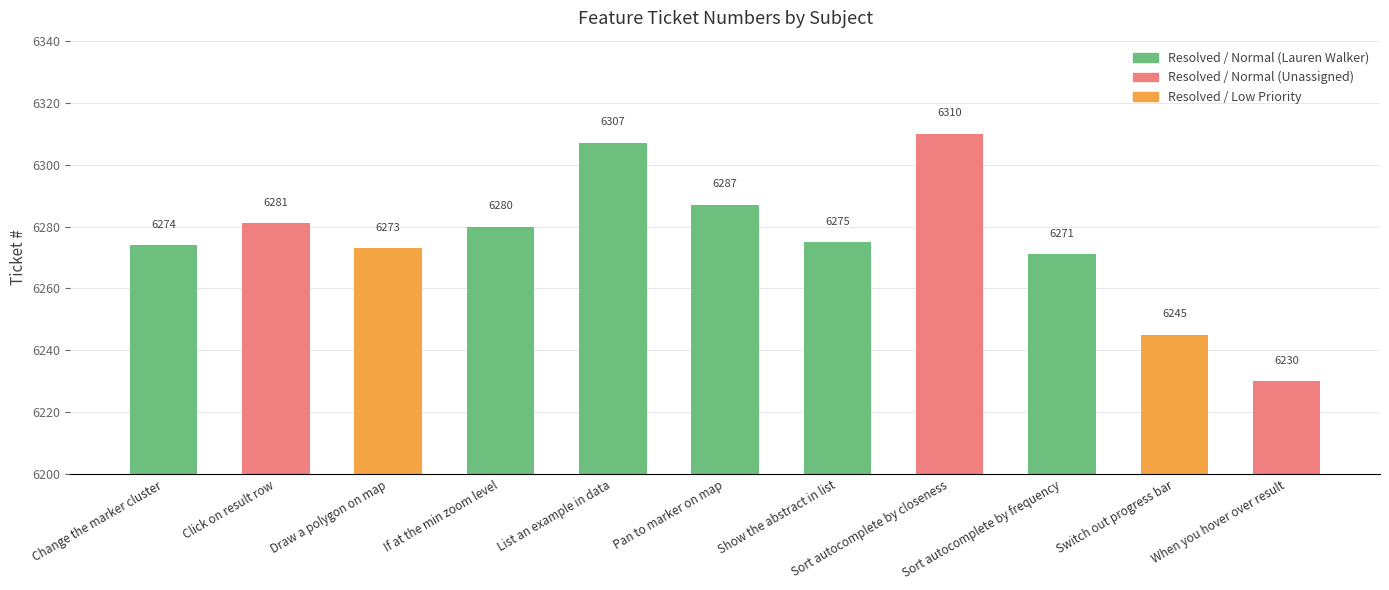

What is the minimum value shown in the chart?

6230